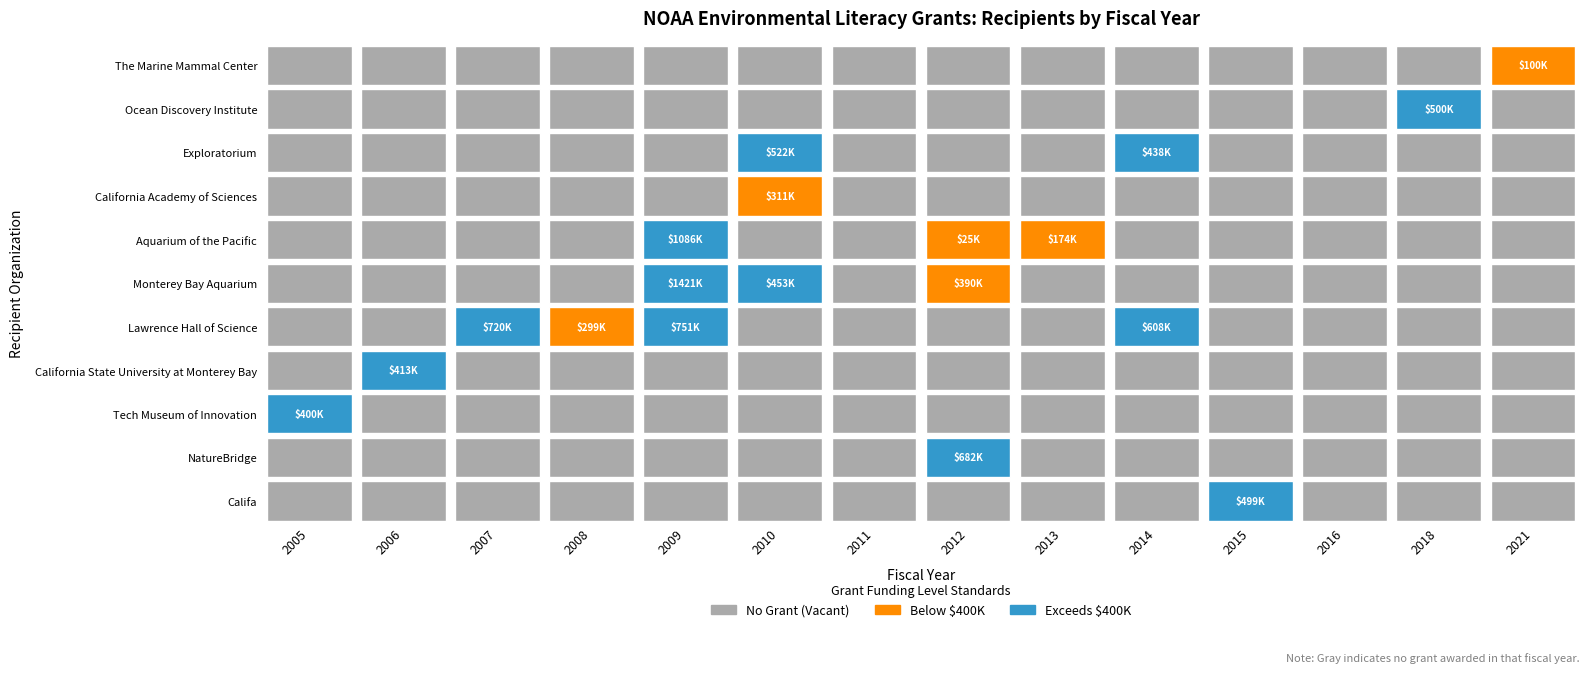

True or false: the data shows 2021 at 13.

True